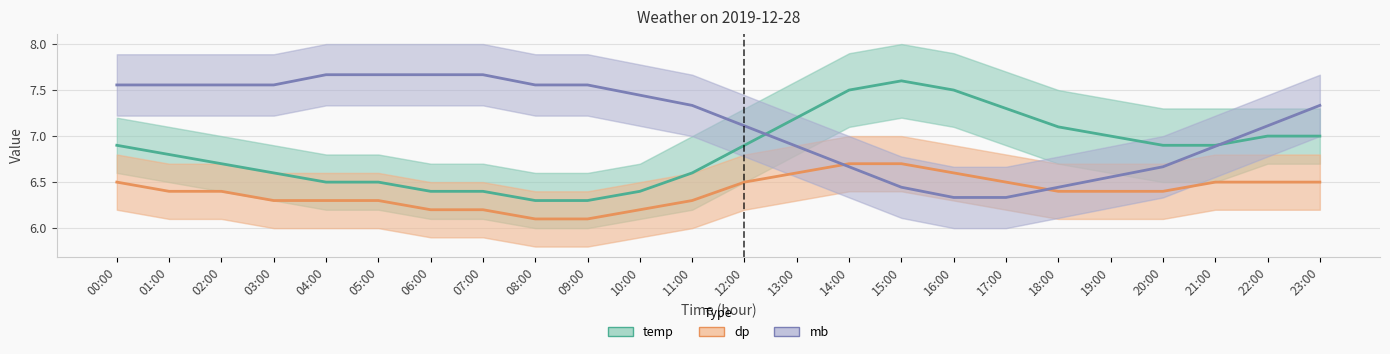

Read the dp value at 08:00.

6.1